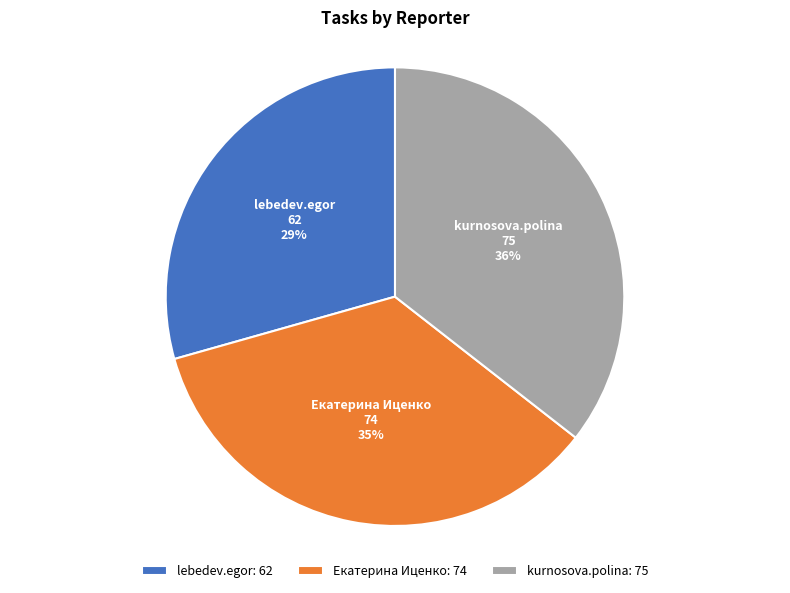

To the nearest percent, what percentage of the pie is lebedev.egor?

29%